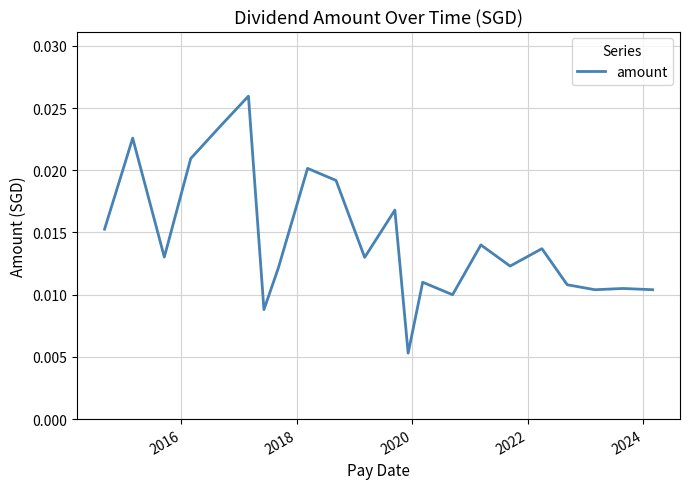

Does the chart display data point markers on the line(s)?

No